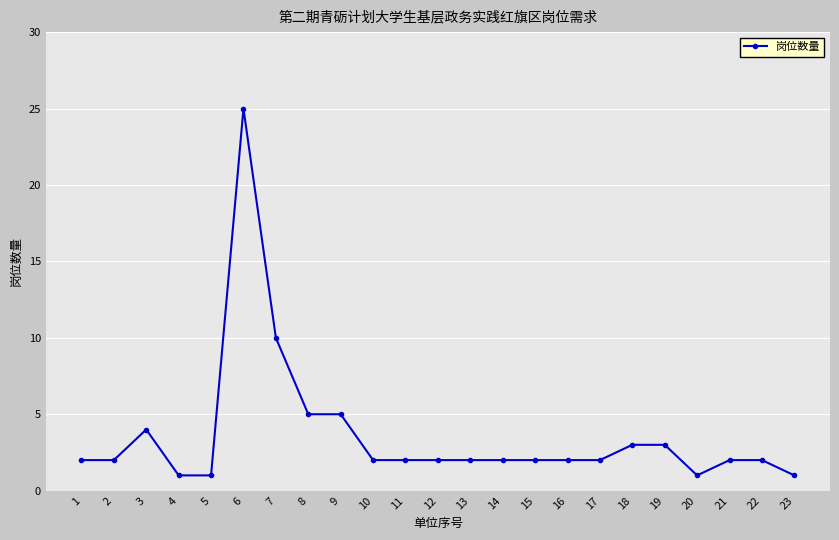

True or false: the data shows 1 at 1.

False